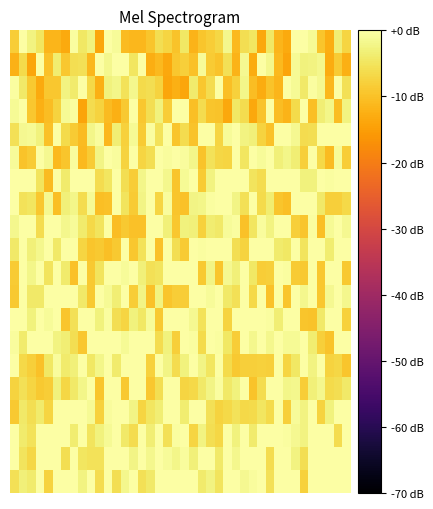

Count the number of data series in this chart.

20